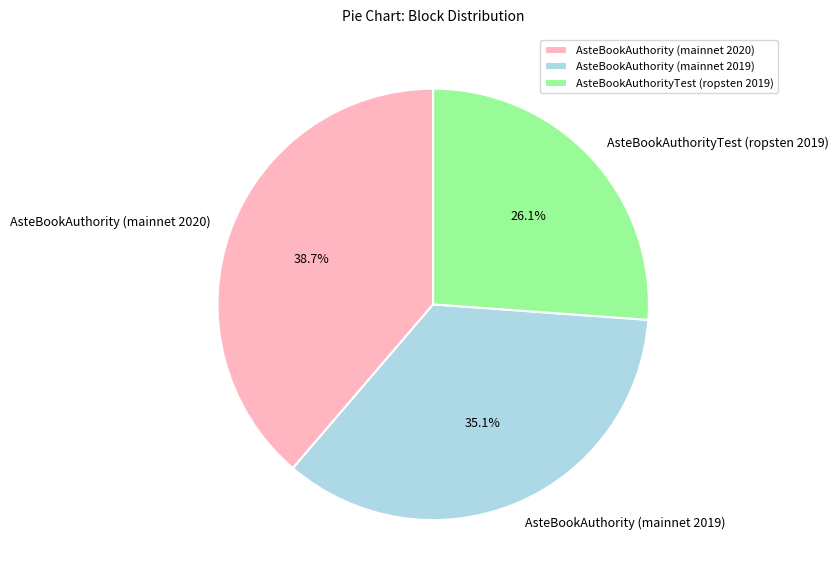

To the nearest percent, what is the difference between the AsteBookAuthority (mainnet 2019) and AsteBookAuthority (mainnet 2020) slice percentages?

4%